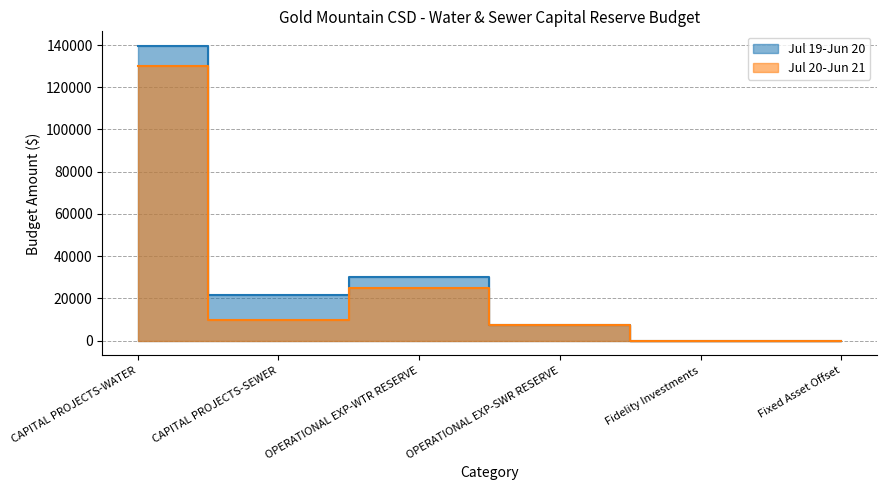

True or false: Jul 20-Jun 21 and Jul 19-Jun 20 intersect in this chart.

False